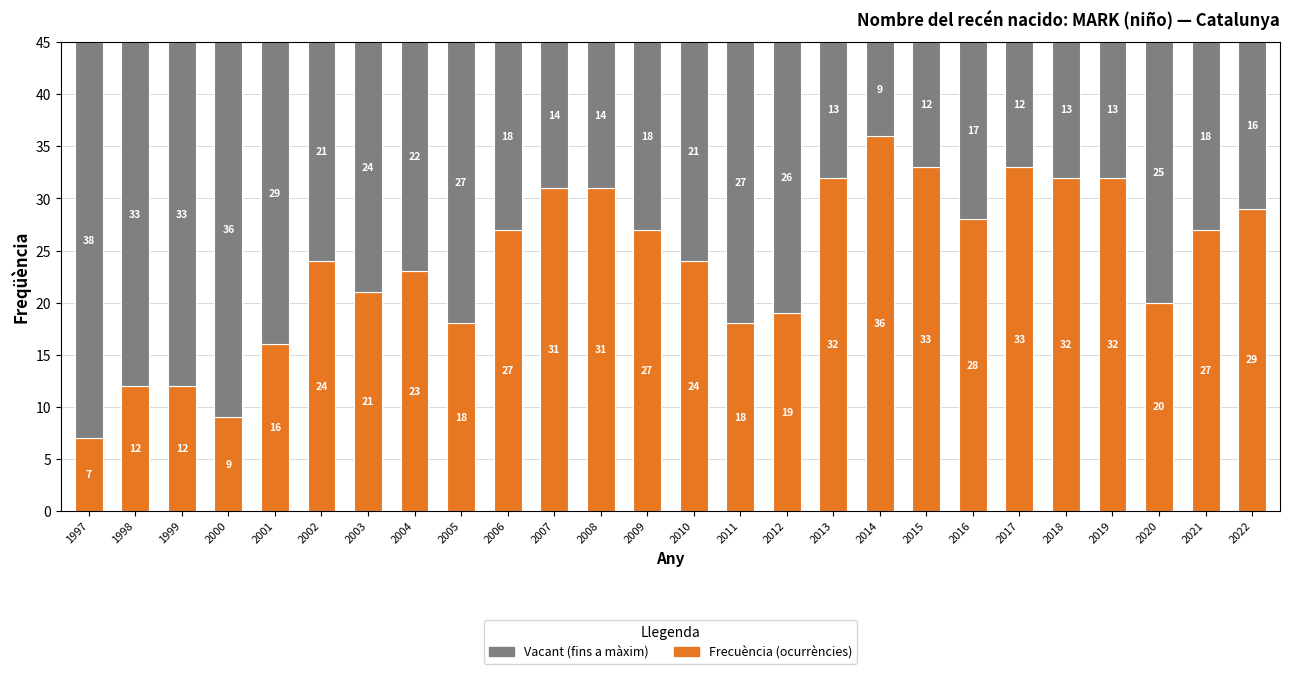

What is the total value across all series at 2012?

45